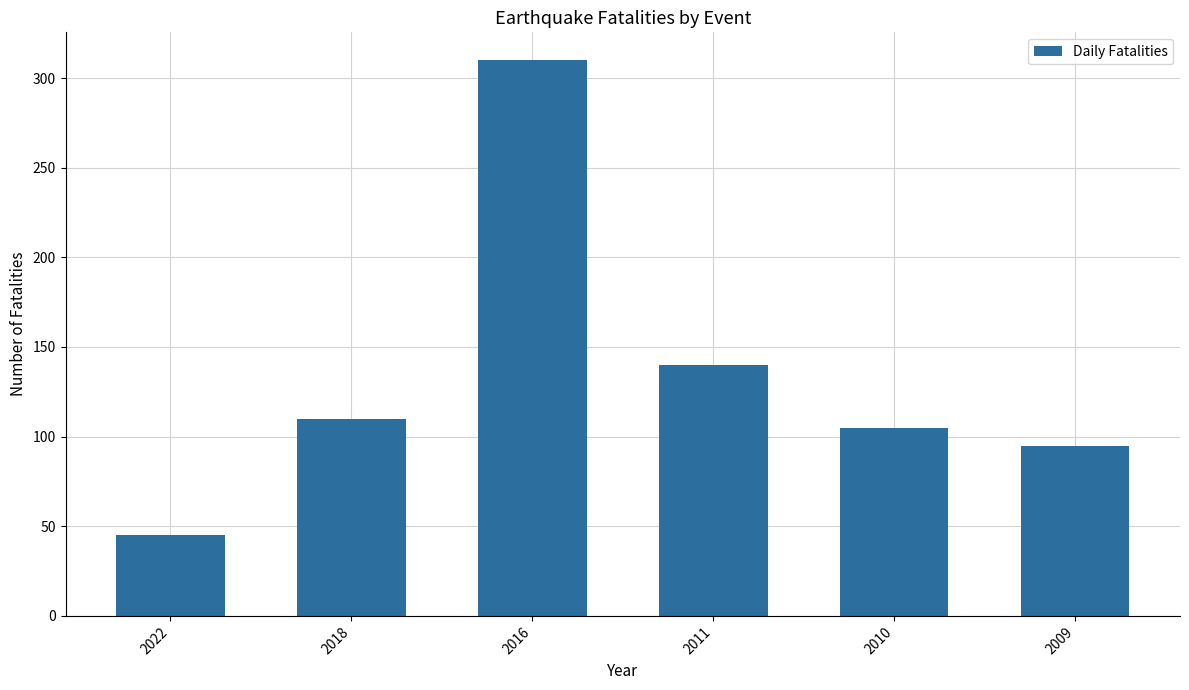

What is the sum of the values at 2009 and 2018?

205